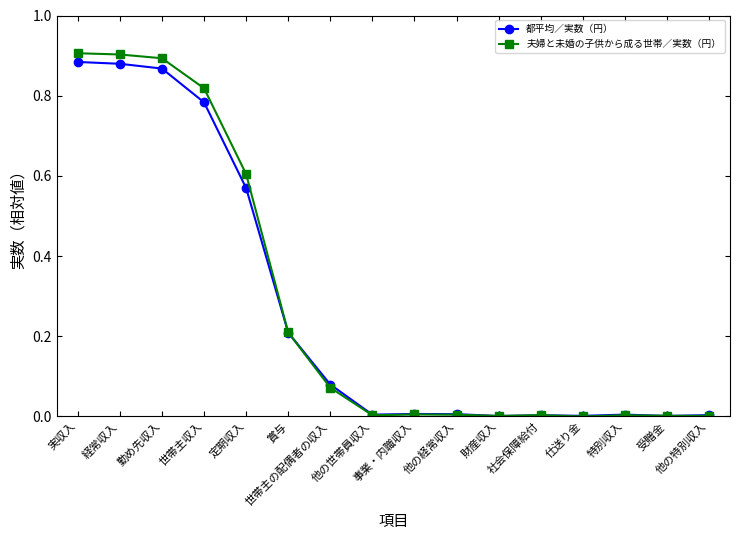

Which series has the widest spread of values?

夫婦と未婚の子供から成る世帯／実数（円）